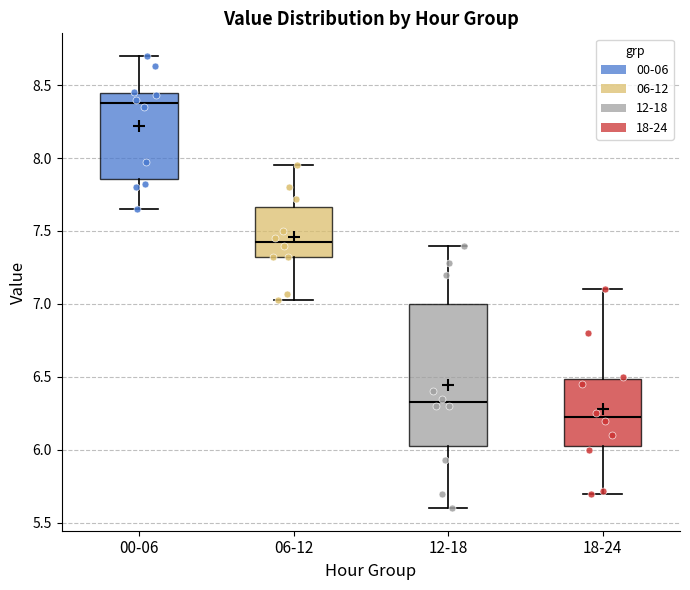

Where is the lower edge of the box for 00-06 on the y-axis? The values are not printed on the chart, so give them approximately, as read against the axis.

7.85